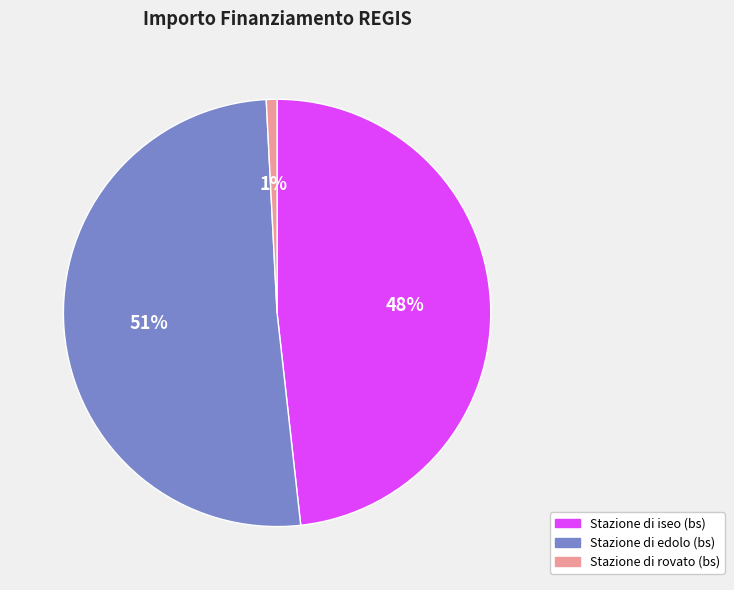

To the nearest percent, what is the difference between the Stazione di iseo (bs) and Stazione di edolo (bs) slice percentages?

3%